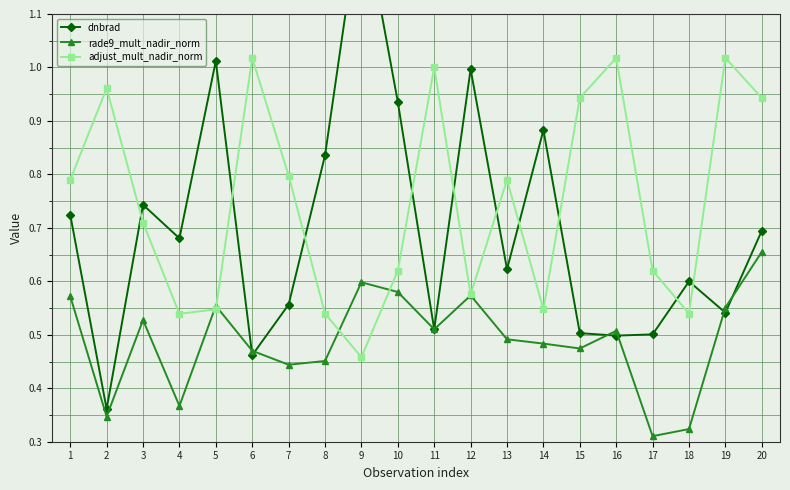

Between 1 and 20, which series saw the biggest shift?

adjust_mult_nadir_norm